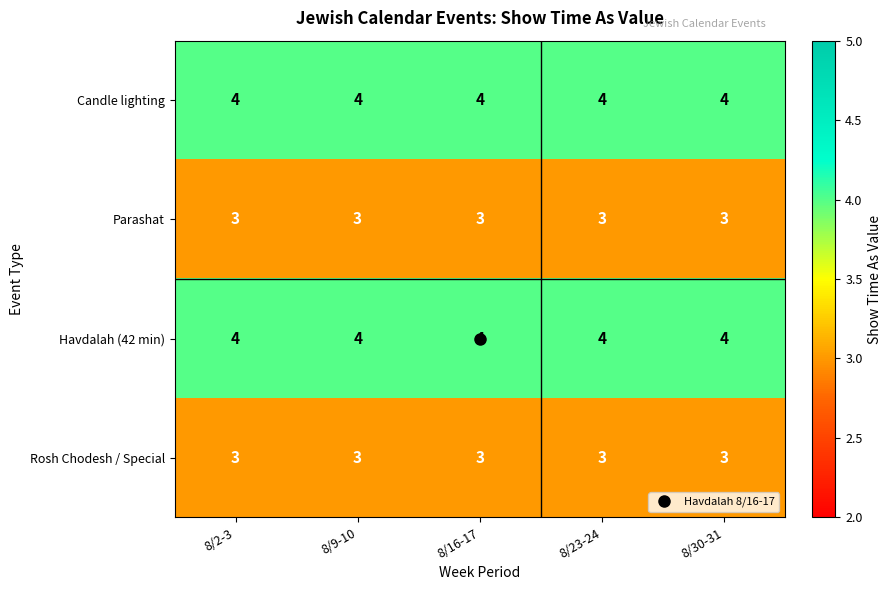

What is the total value across all series at 8/16-17?

14